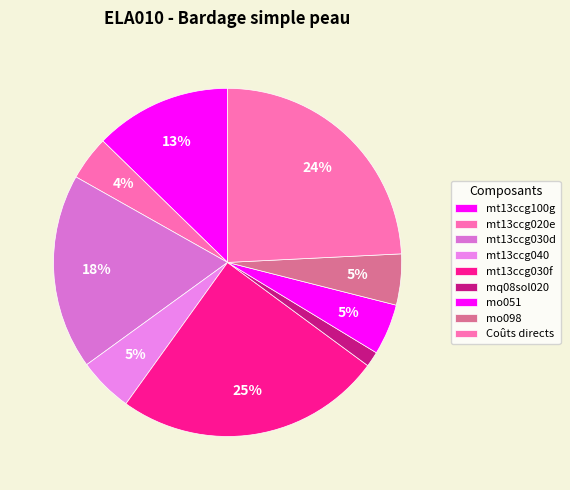

To the nearest percent, what is the combined percentage of mt13ccg020e and mt13ccg030d?

22%